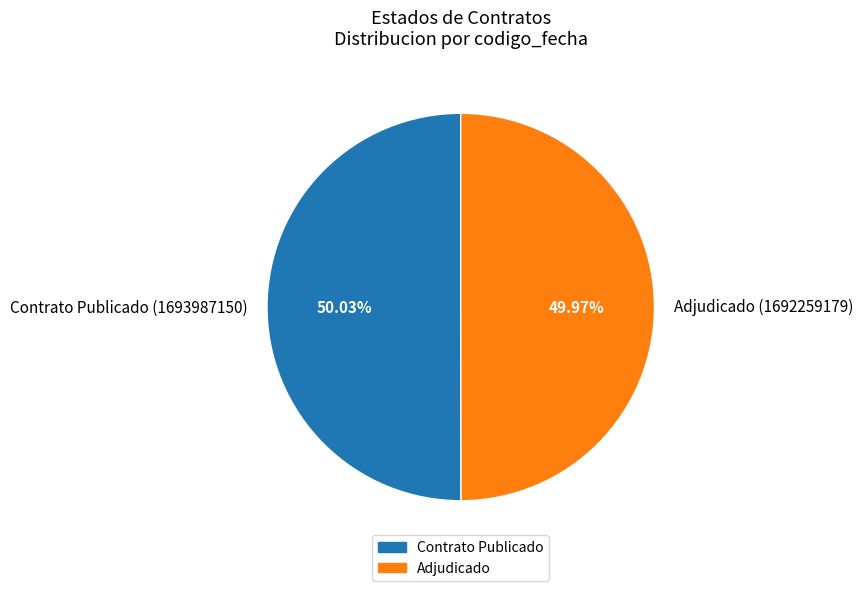

Is there a majority slice in this chart?

Yes